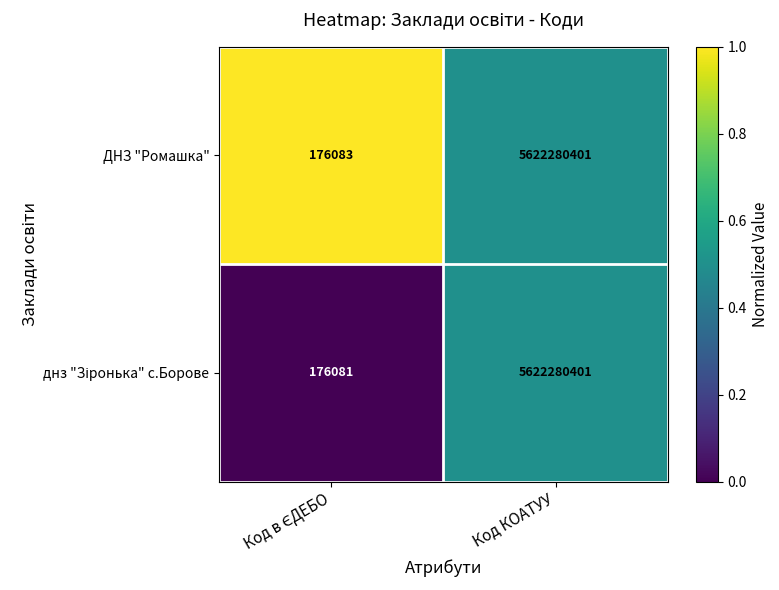

What is the total value across all series at Код КОАТУУ?

11244560802